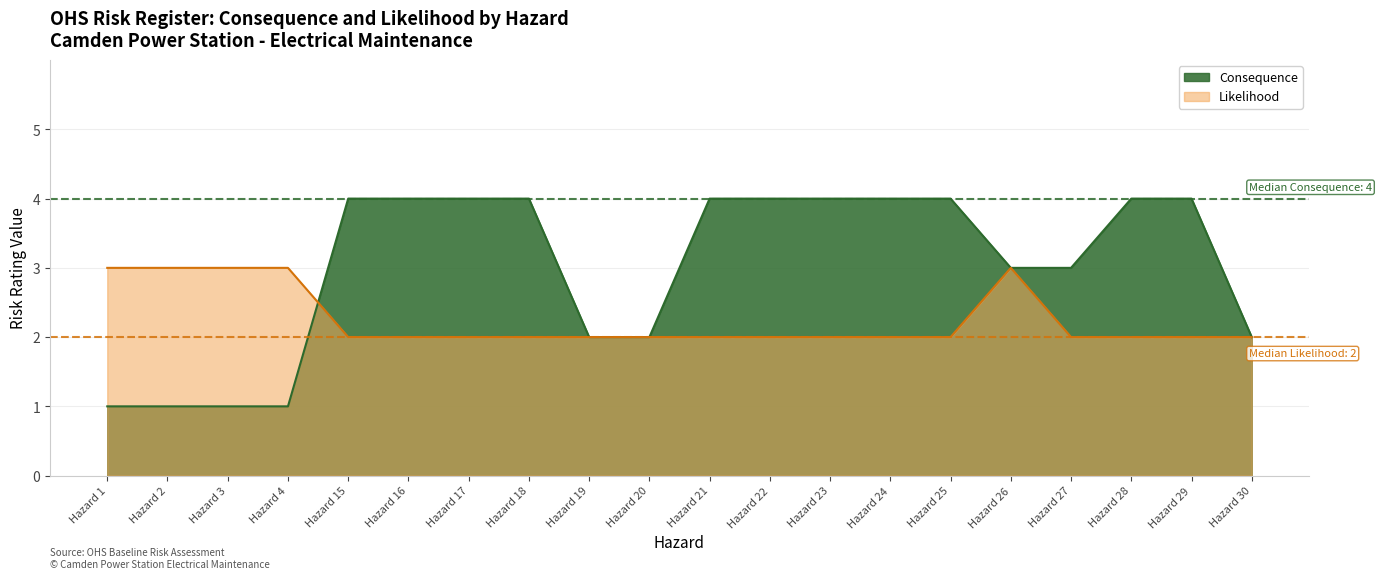

What is the difference between the highest and lowest values at Hazard 25?

2